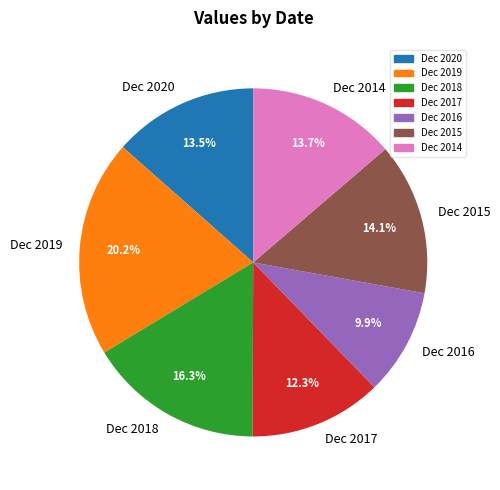

Does Dec 2020 represent more than half of the total?

No